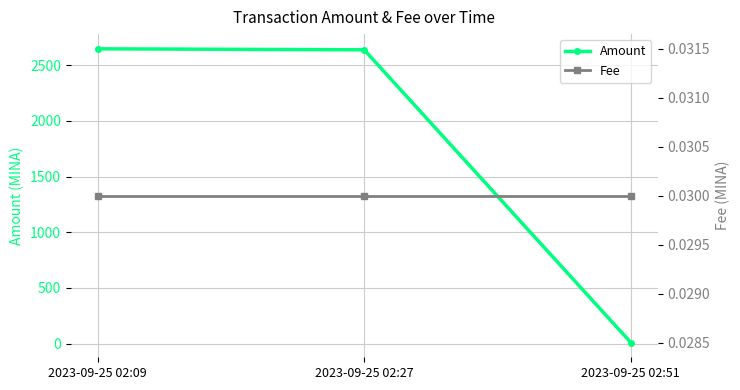

What are all the series names shown in the legend?

Amount, Fee